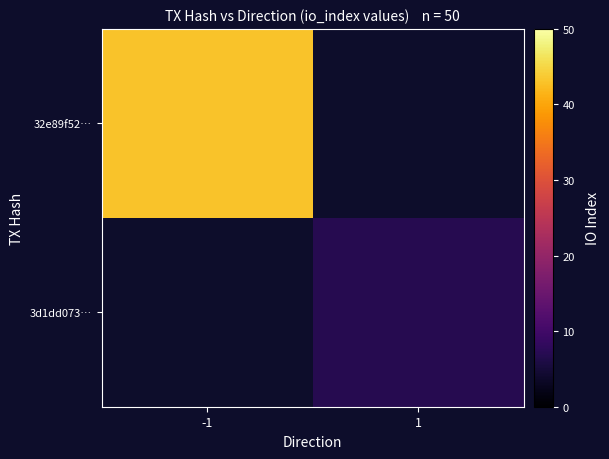

How many positive values does the 3d1dd073… series have?

1